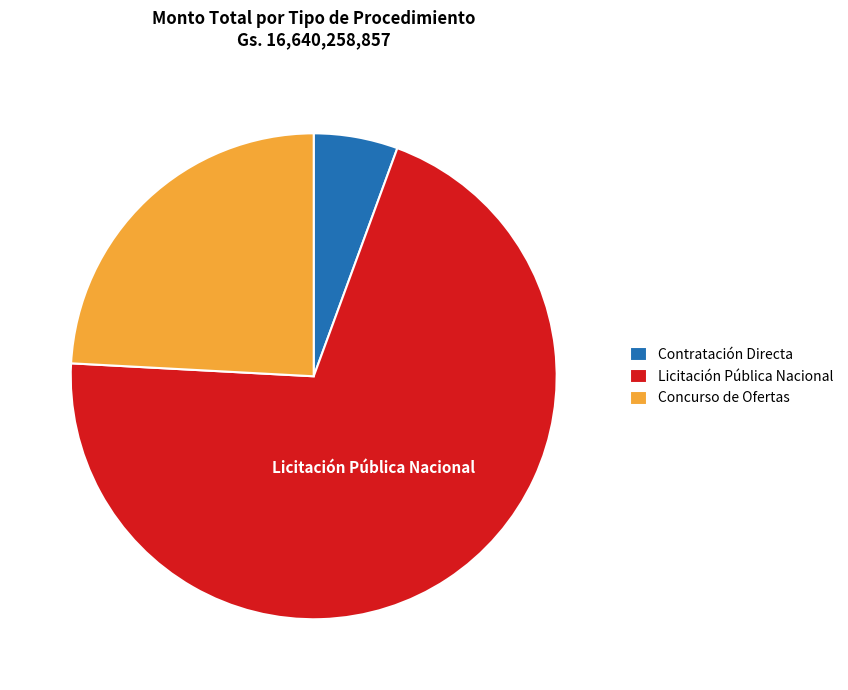

Which slice is the largest?

Licitación Pública Nacional